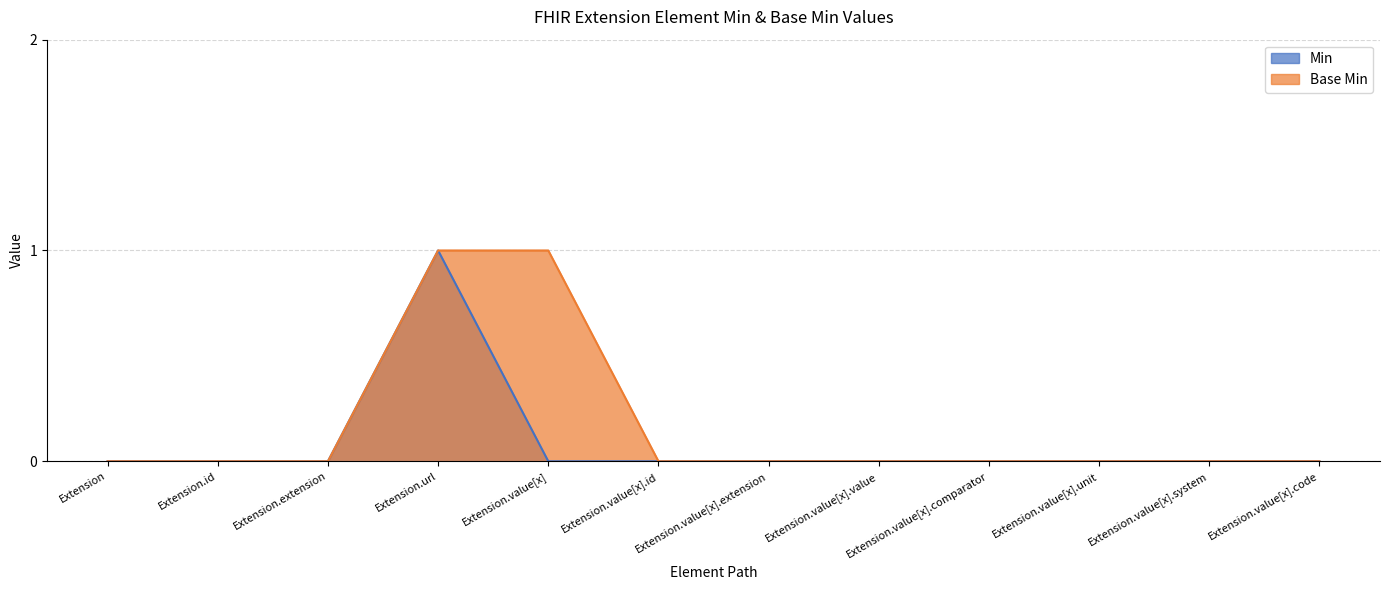

True or false: Min and Base Min cross at least once.

False